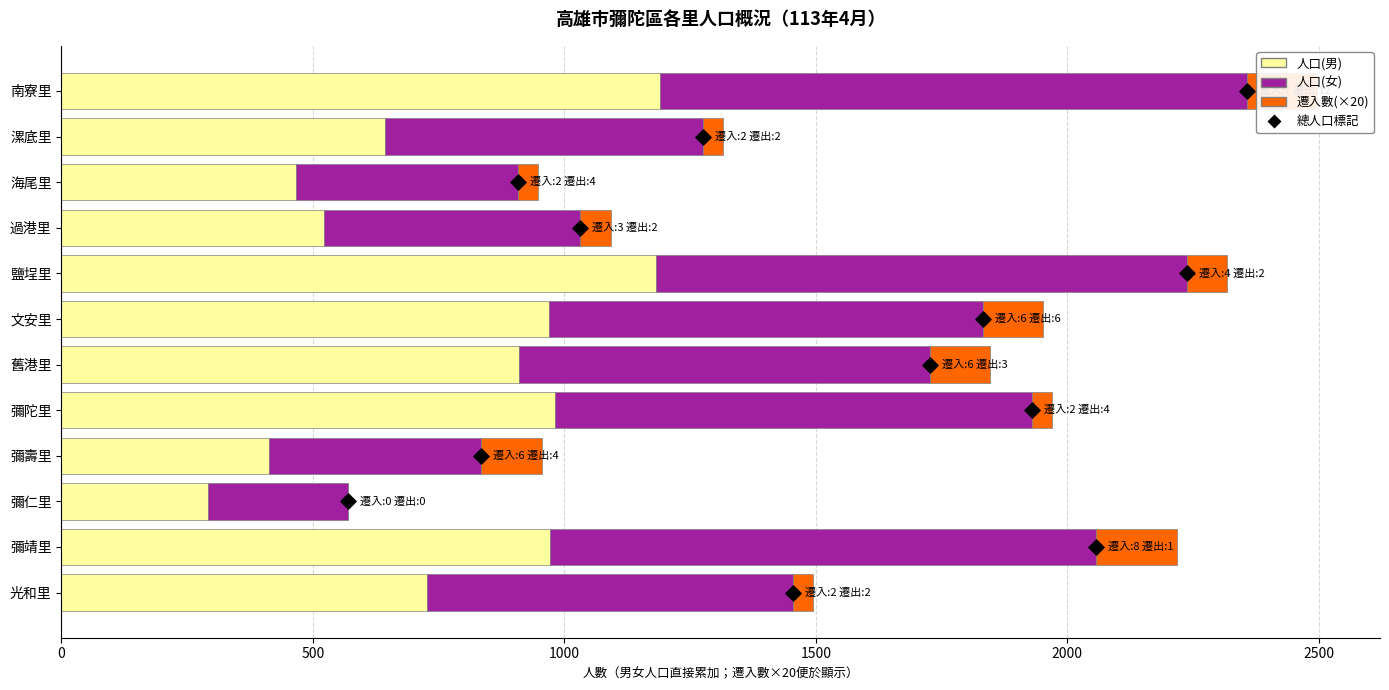

Which series has the largest total across all categories?

人口(男)